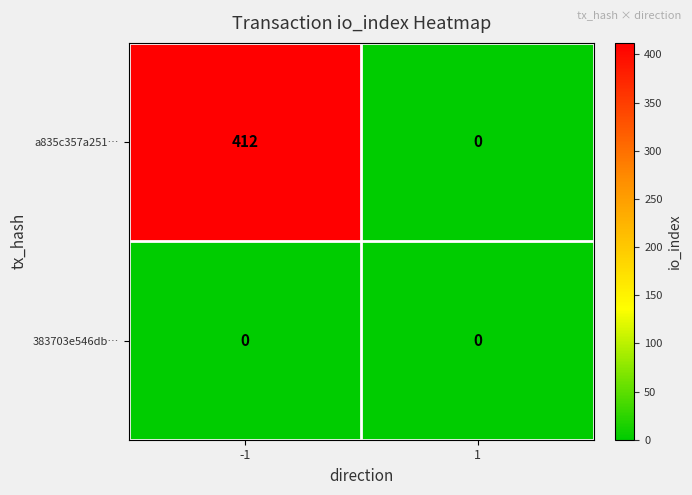

Is it true that a835c357a251… equals 412 at -1?

True